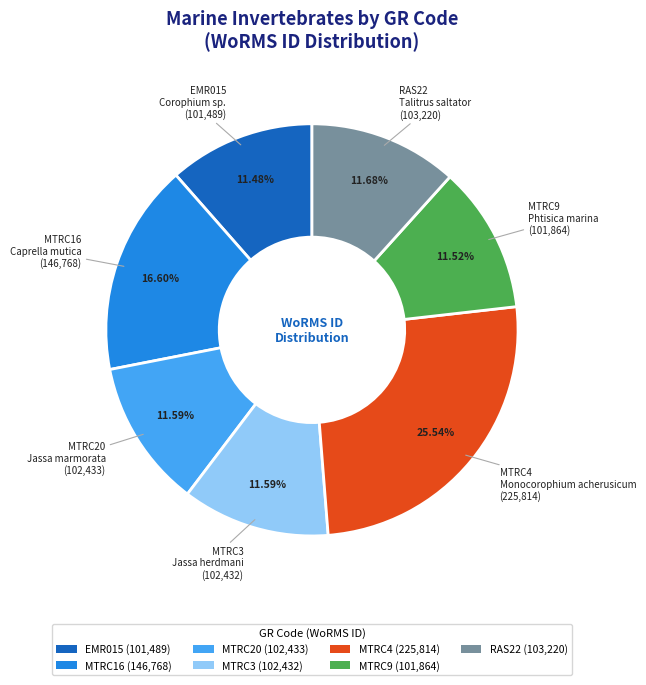

How many segments does this pie chart have?

7